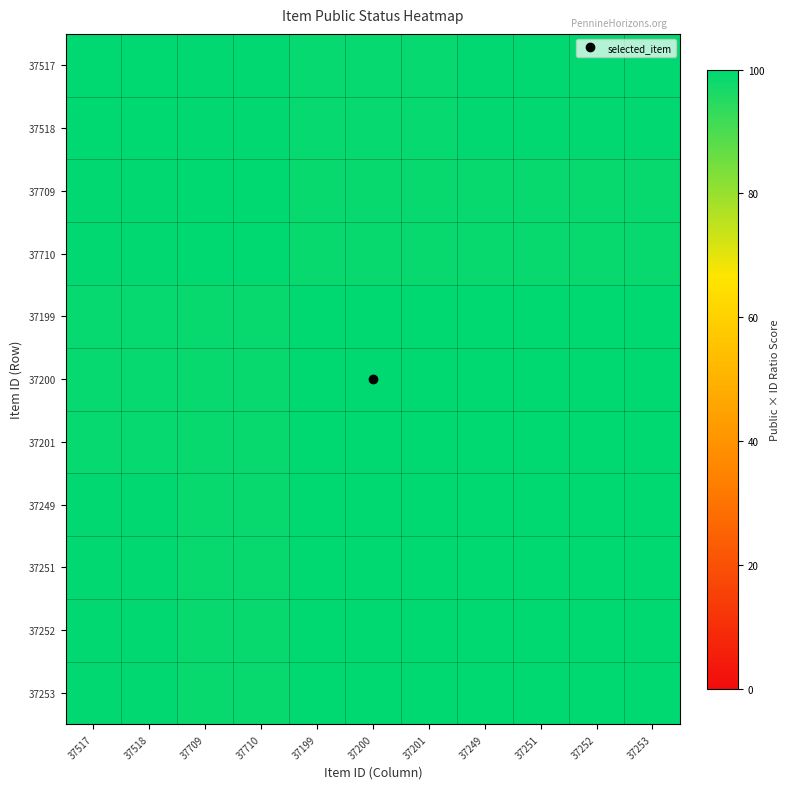

Between 37710 and 37253, which is larger?

37710